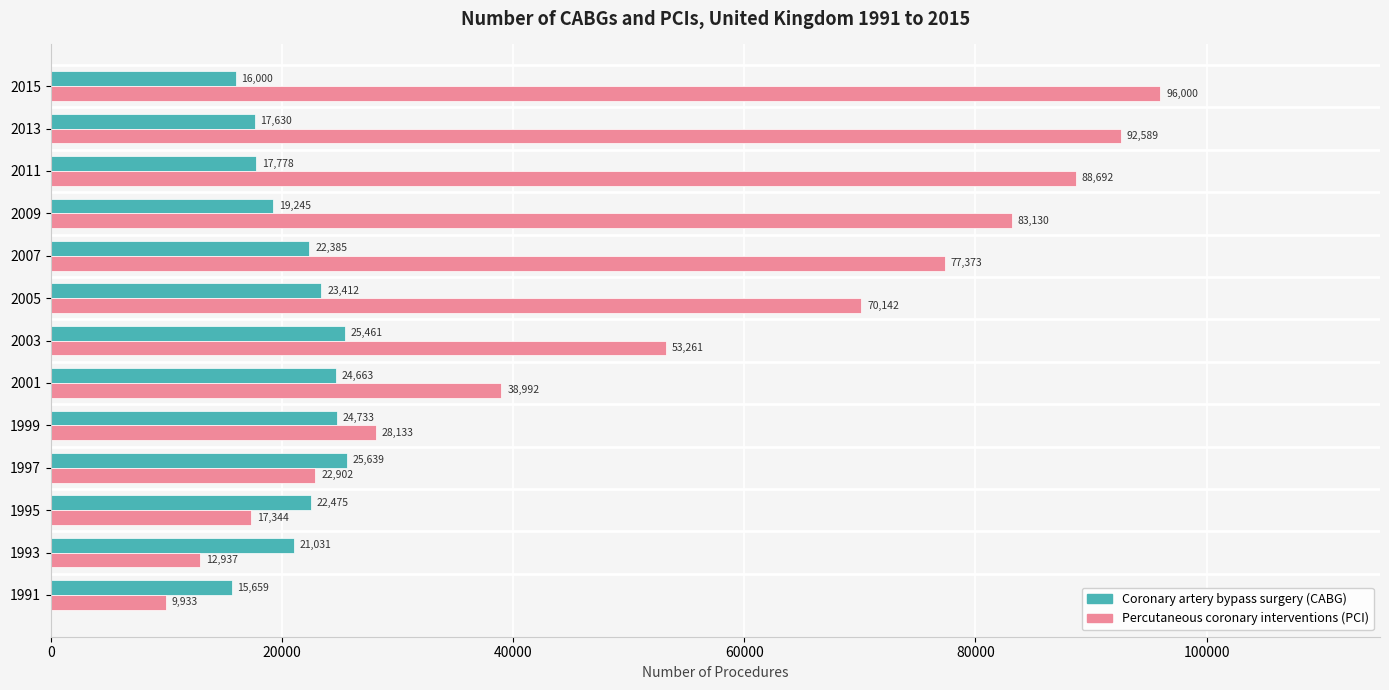

What is the total value across all series at 2015?

112000